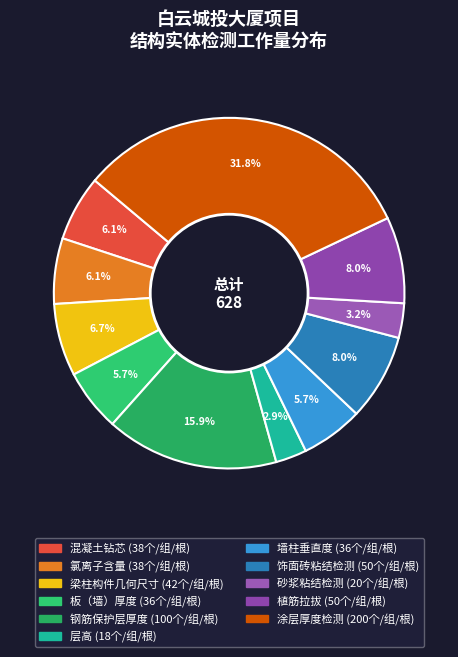

To the nearest percent, what is the average slice percentage?

9%